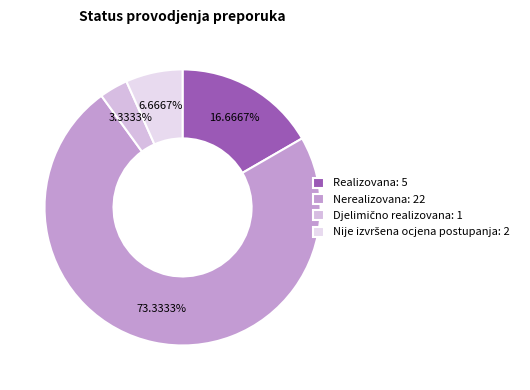

Which category accounts for the majority?

Nerealizovana